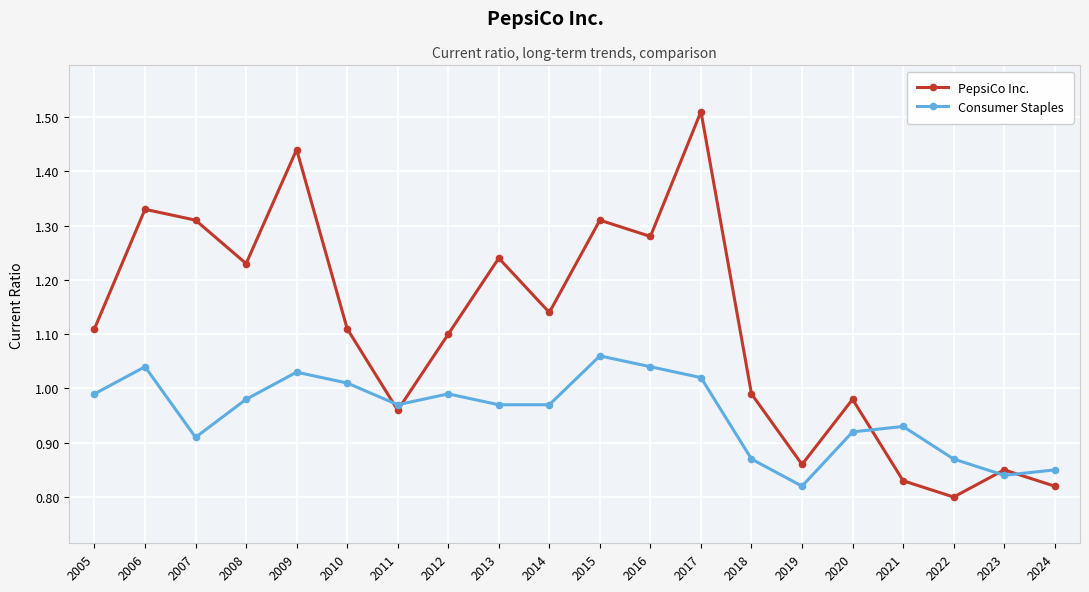

Which label corresponds to the smallest value in the chart?

2022